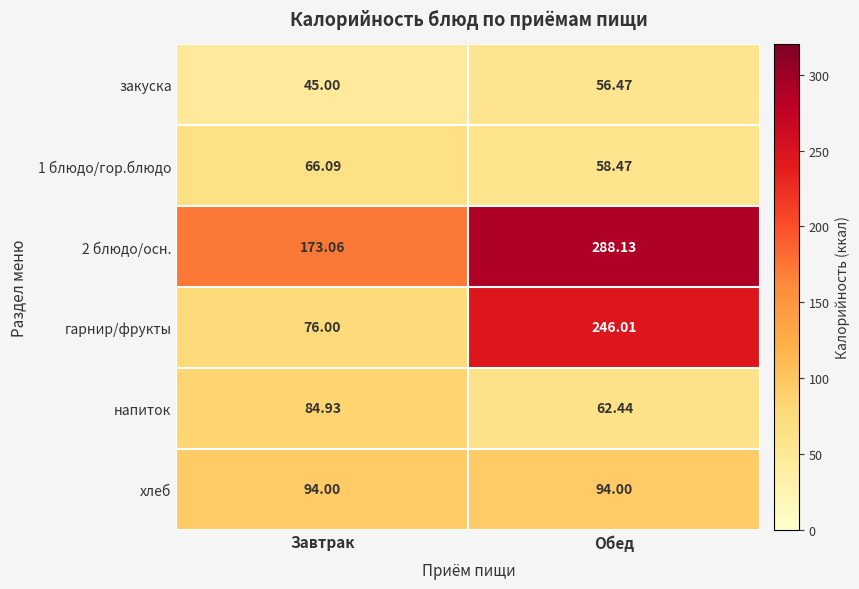

Is the value of гарнир/фрукты at Обед greater than the value of напиток at Обед?

Yes